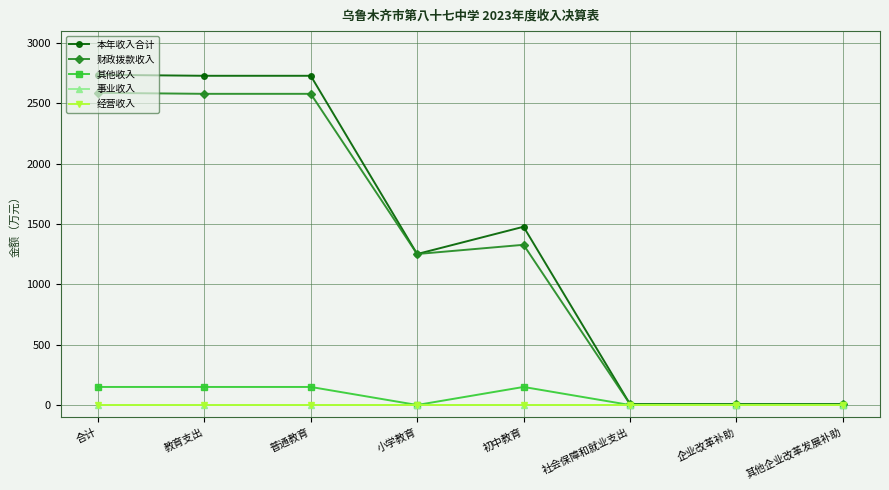

What is the maximum value shown in the chart?

2737.8